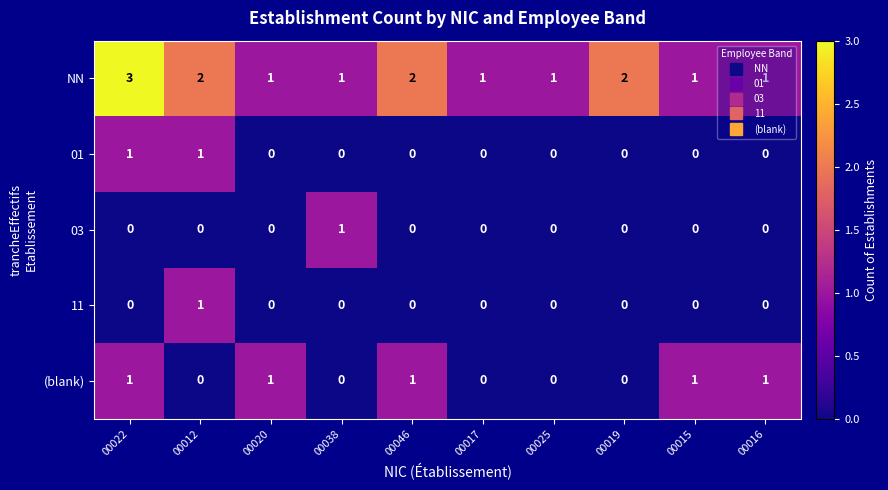

Which series has the largest total across all categories?

NN